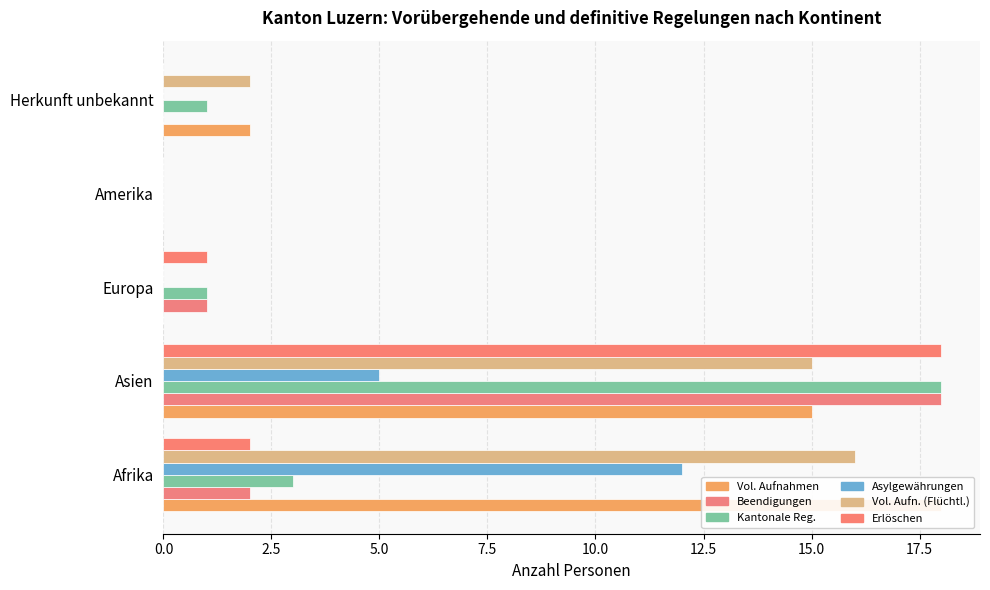

Which series has the widest spread of values?

Vorläufige Aufnahmen (col_1)